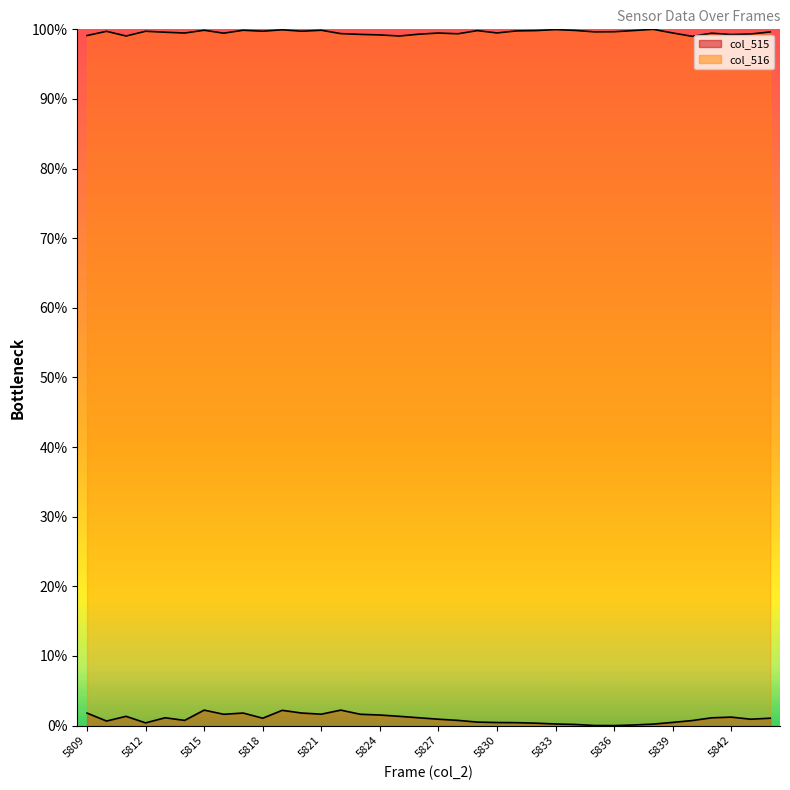

True or false: col_515 line and col_516 line intersect in this chart.

False